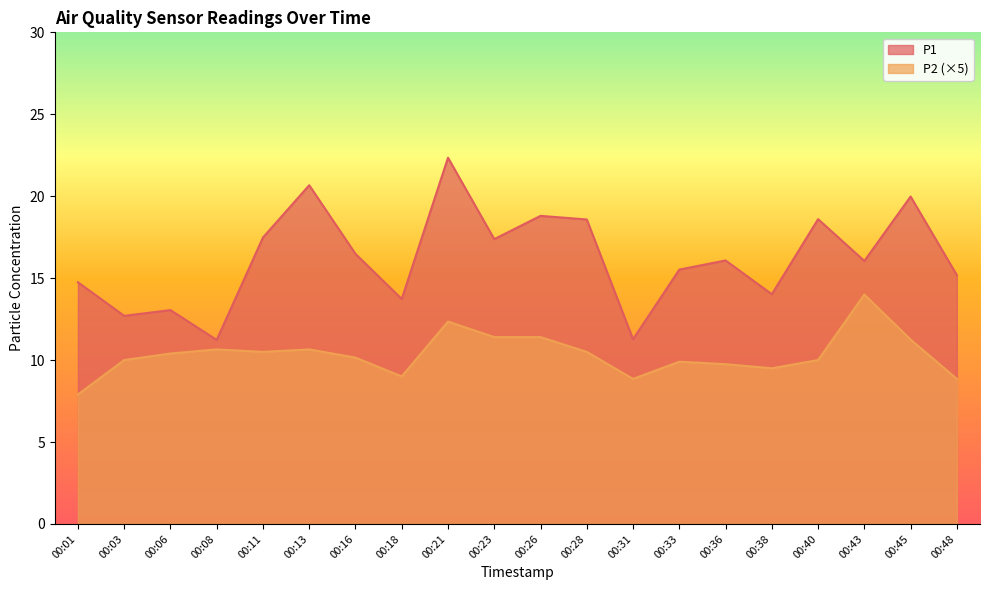

What is the smallest value displayed?

7.9